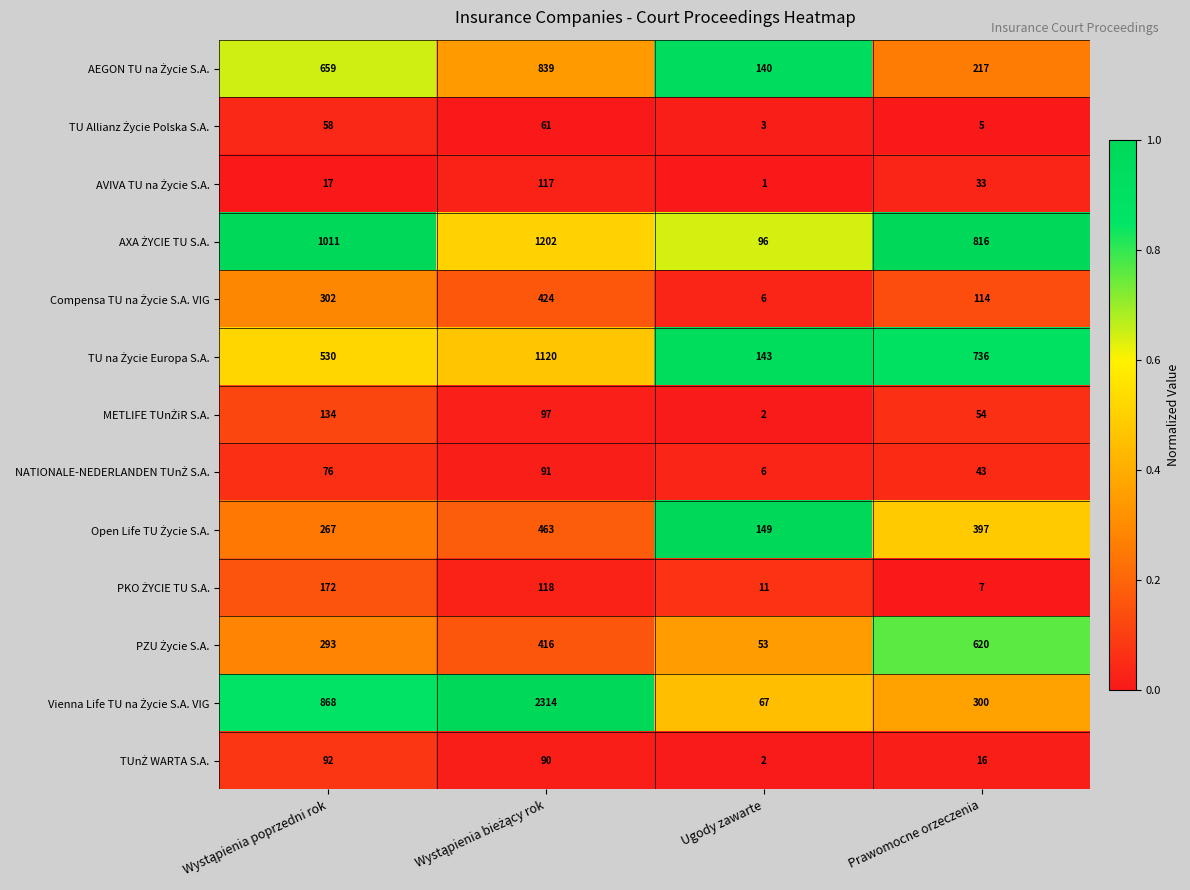

At which category does the chart reach its minimum across all series?

Ugody zawarte